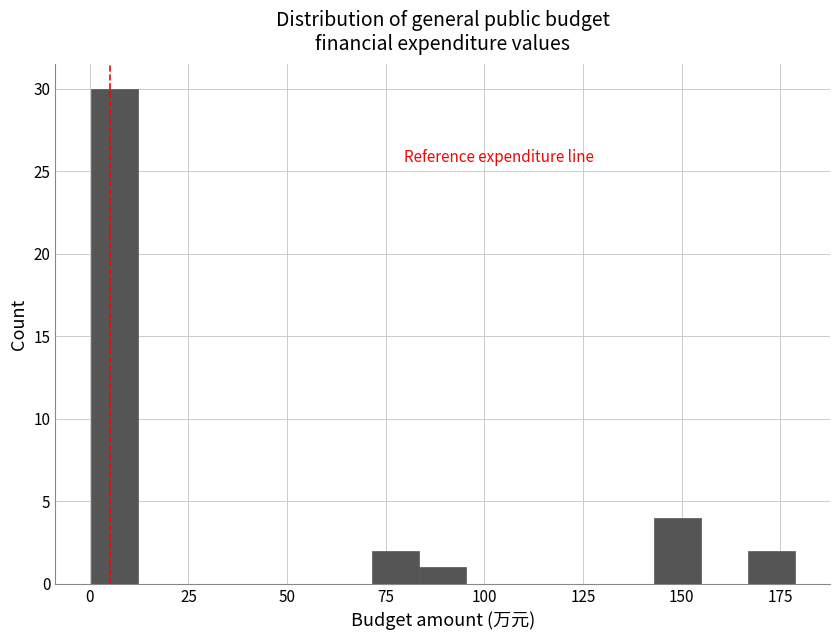

Around what value on the x-axis is the tallest bar? Give the approximate position of its centre, as read against the axis.

5